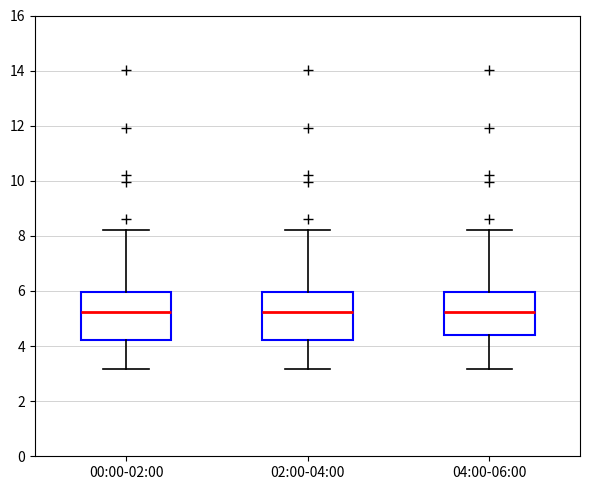

Where does the upper whisker of the box for 00:00-02:00 end on the y-axis? The values are not printed on the chart, so give them approximately, as read against the axis.

8.2